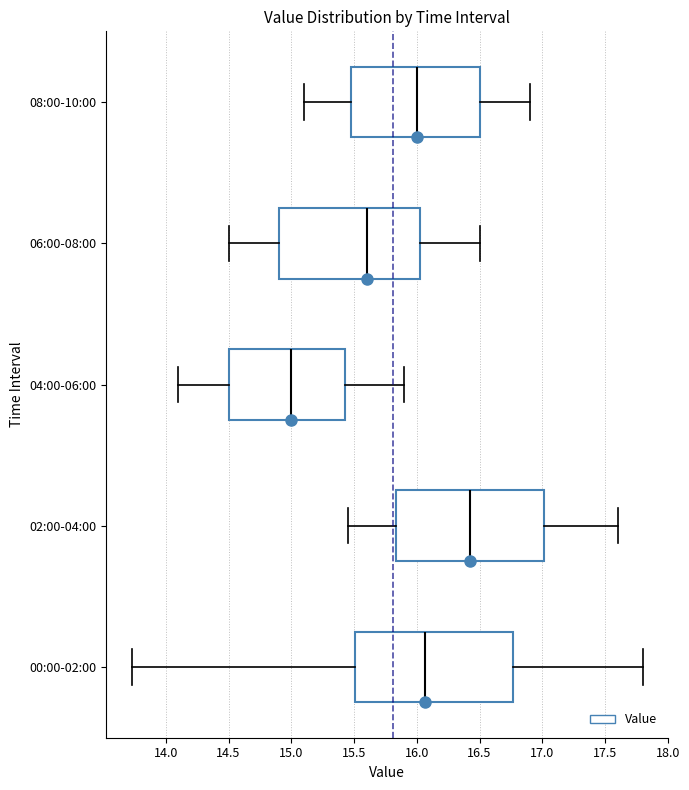

Reading bottom to top, read every box against the x-axis: the position of its median line, the range the box covers, and the ends of its whiskers. The values are not printed on the chart, so give them approximately, as read against the axis.

00:00-02:00: median 16.05, box 15.50 to 16.75, whiskers 13.75 to 17.80
02:00-04:00: median 16.45, box 15.85 to 17.00, whiskers 15.45 to 17.60
04:00-06:00: median 15.00, box 14.50 to 15.45, whiskers 14.10 to 15.90
06:00-08:00: median 15.60, box 14.90 to 16.05, whiskers 14.50 to 16.50
08:00-10:00: median 16.00, box 15.50 to 16.50, whiskers 15.10 to 16.90